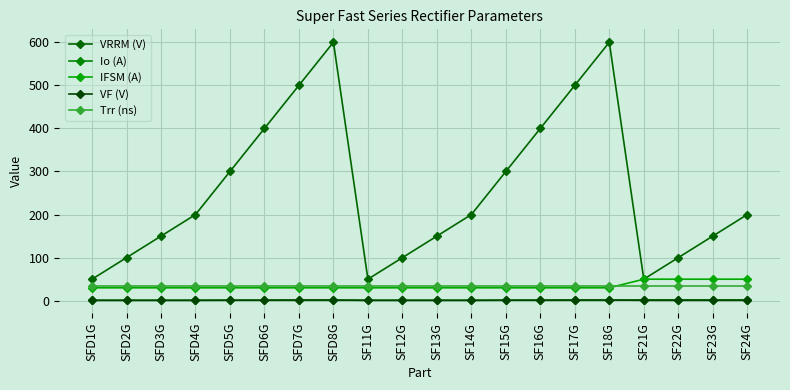

Does the chart have visible grid lines?

Yes